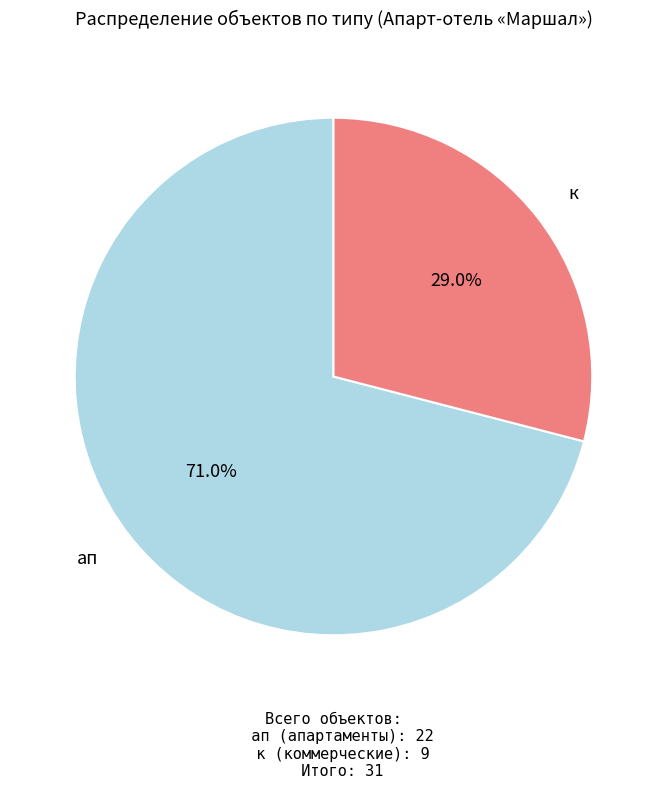

Is there any slice that represents more than half of the pie?

Yes